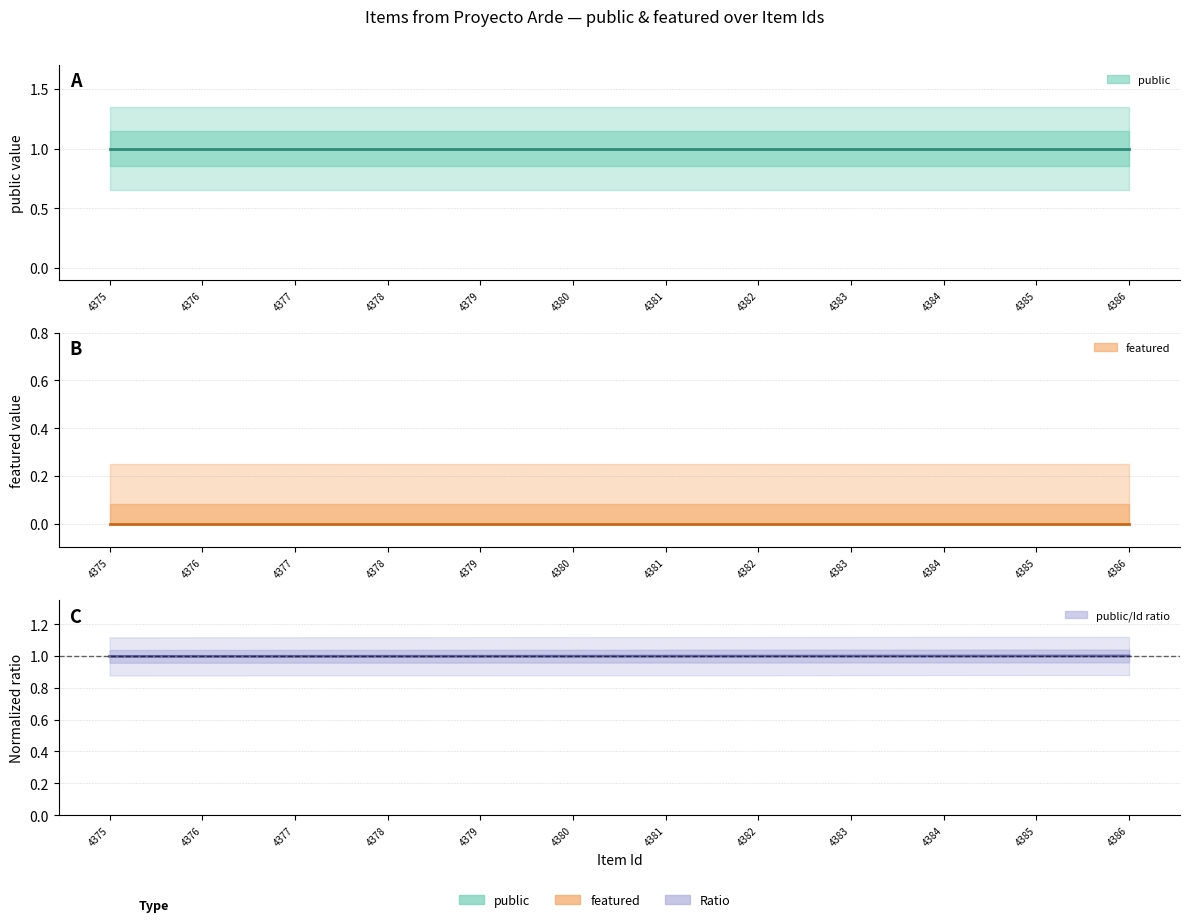

Which series has the largest total across all categories?

public